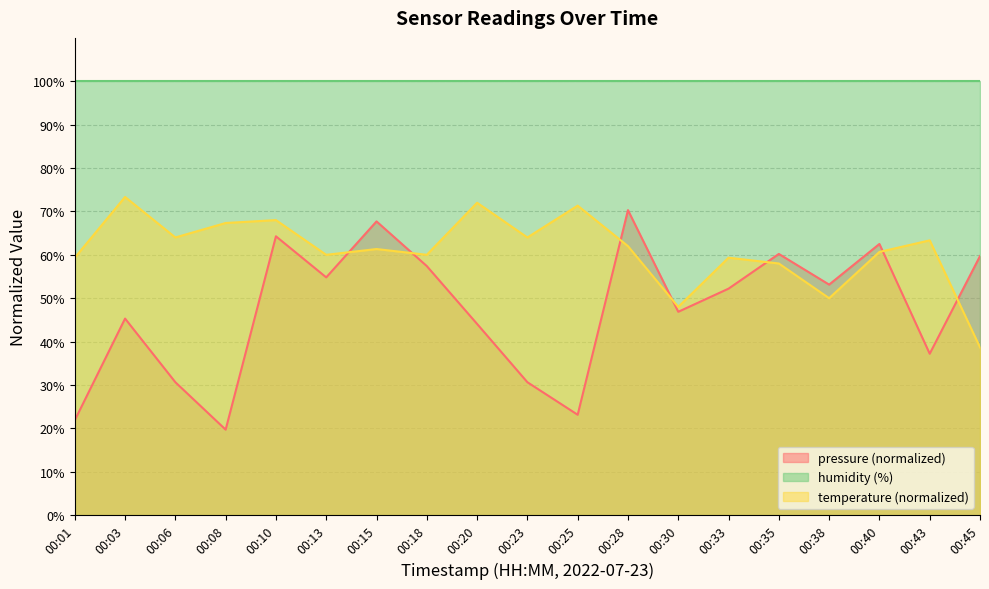

What is the value of the temperature point at the 8th from the left?

60.0